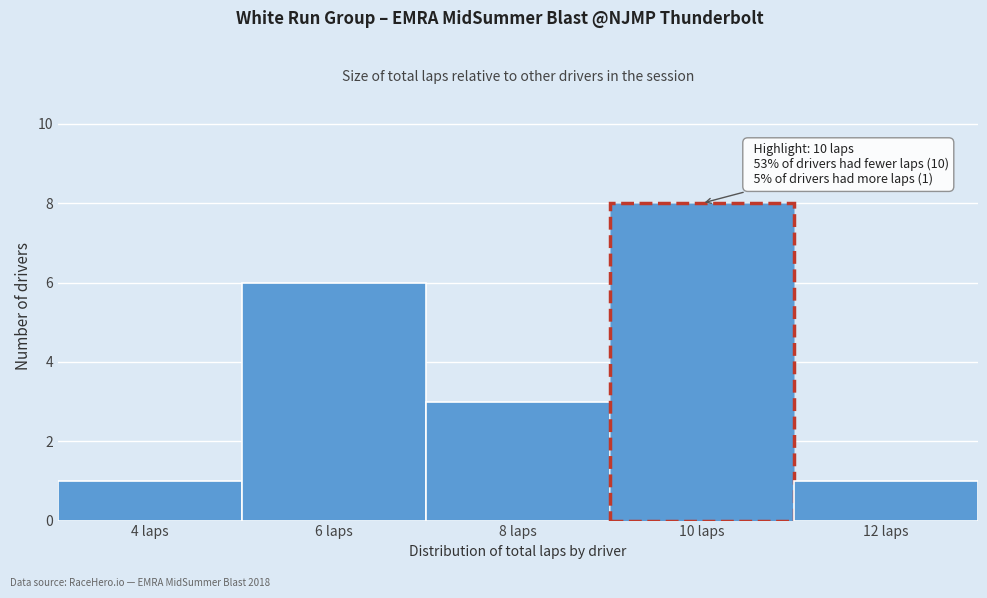

Reading left to right, list all the values displayed in this chart.

1	6	3	8	1